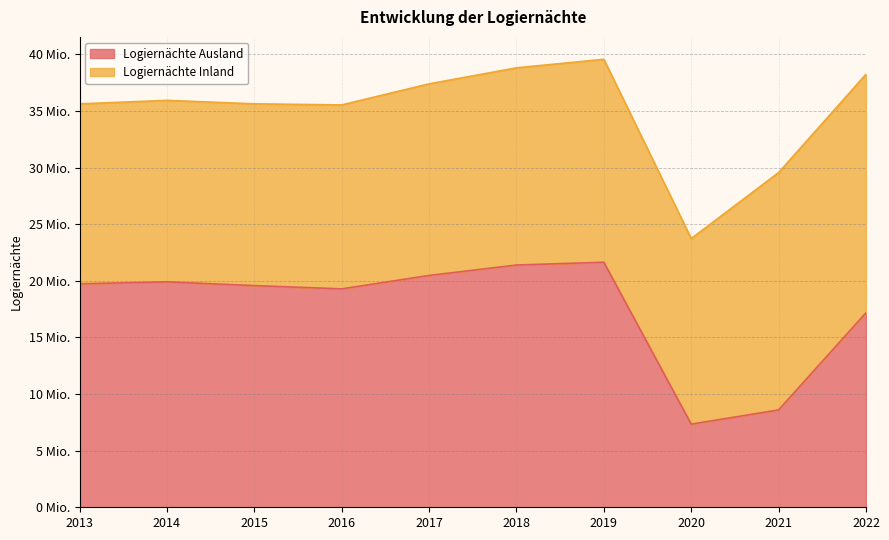

Where does the data first go above 19734657?

2014